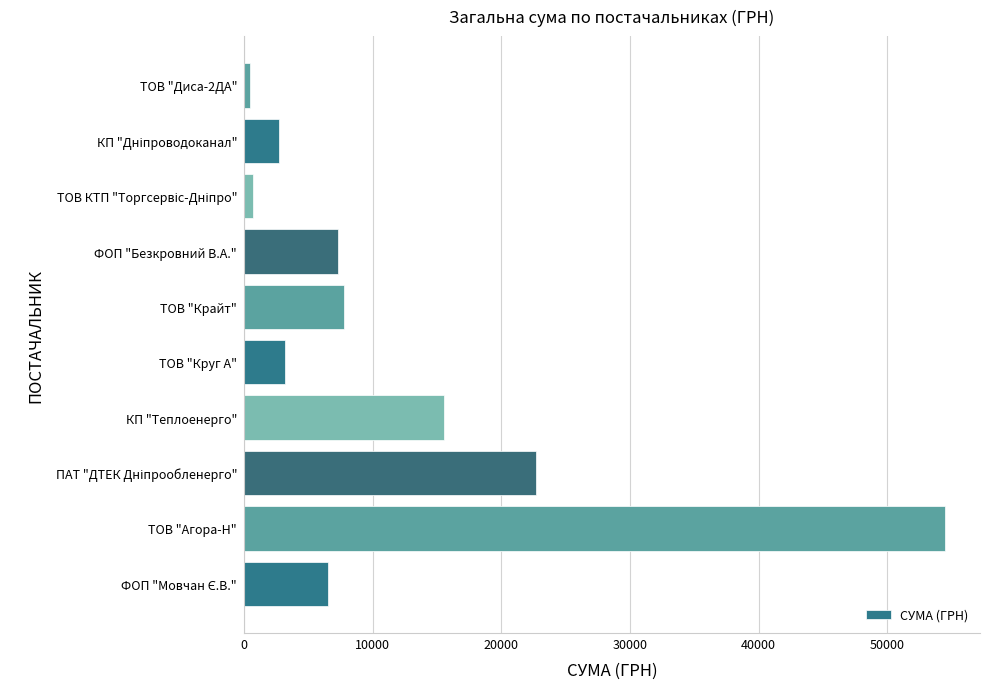

Reading bottom to top, extract all data points from this chart.

6510.9	54485.6	22733.0	15570.0	3213.0	7757.3	7274.4	715.5	2712.0	450.0